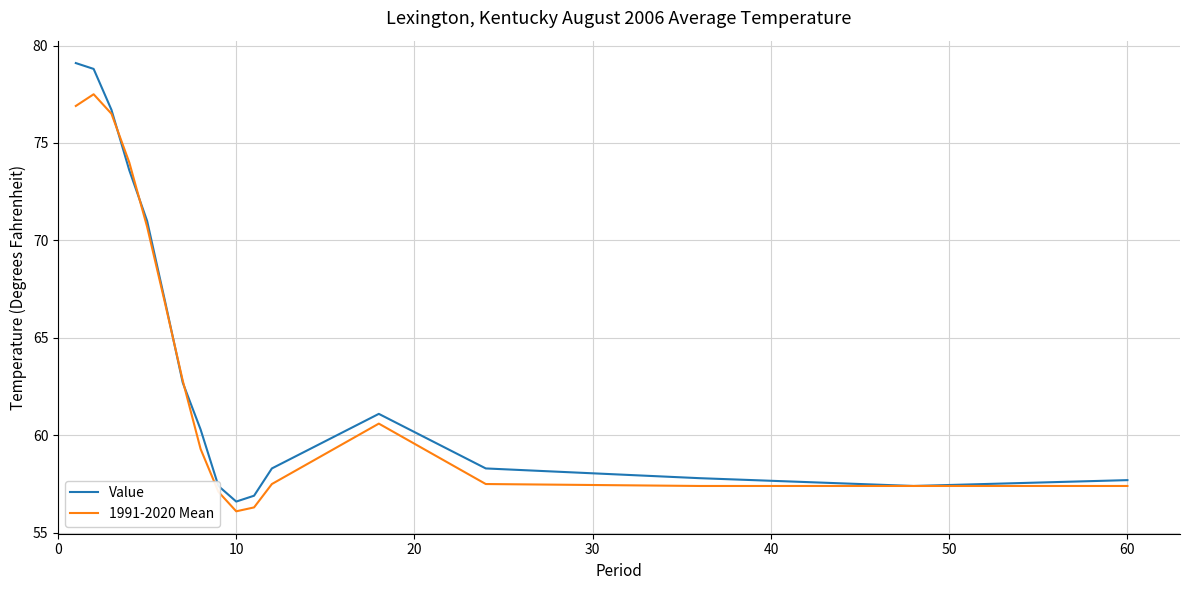

Which series has the largest range (max minus min)?

Value